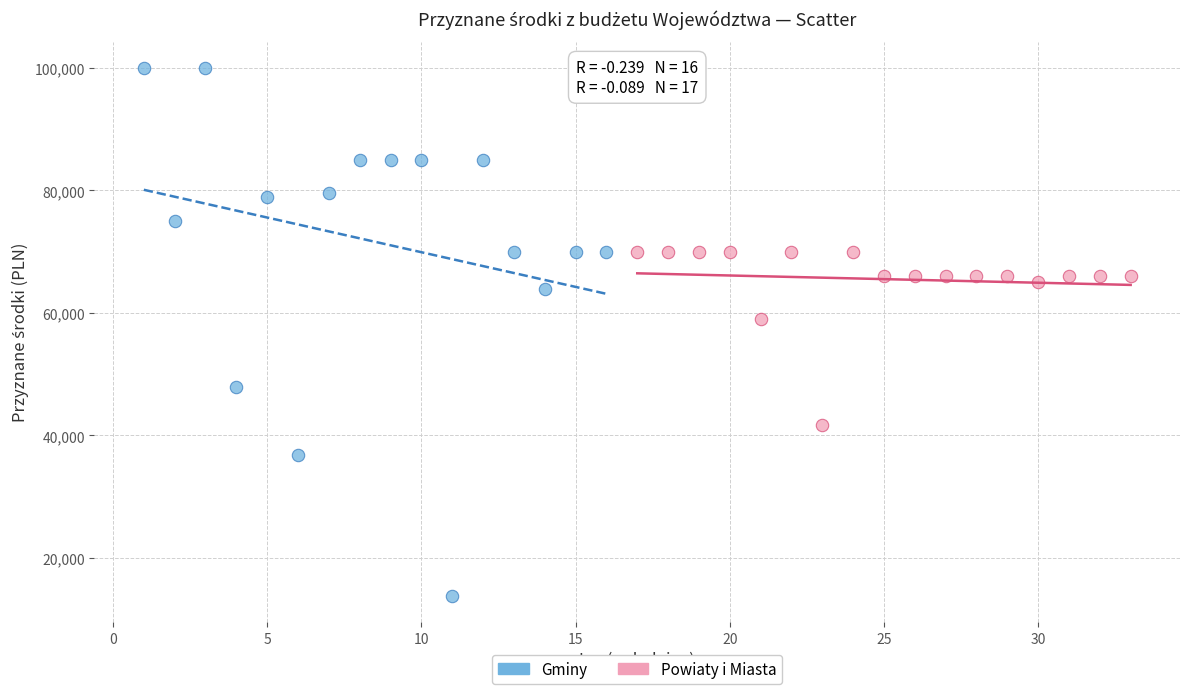

Which series has the widest spread of Y values?

Gminy